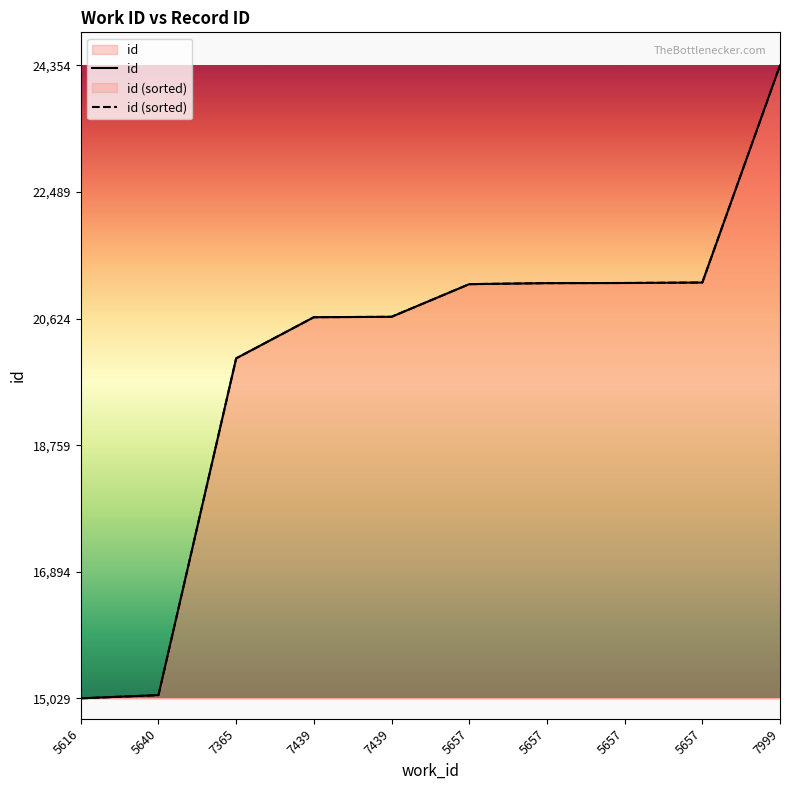

Count the number of values greater than 21131.

4